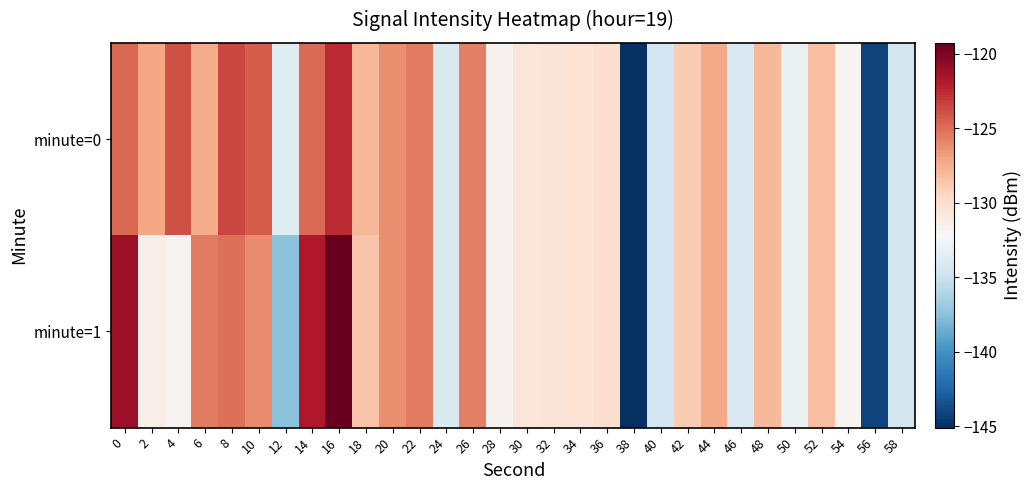

List the series in order of their overall mean, lowest first.

minute=1, minute=0